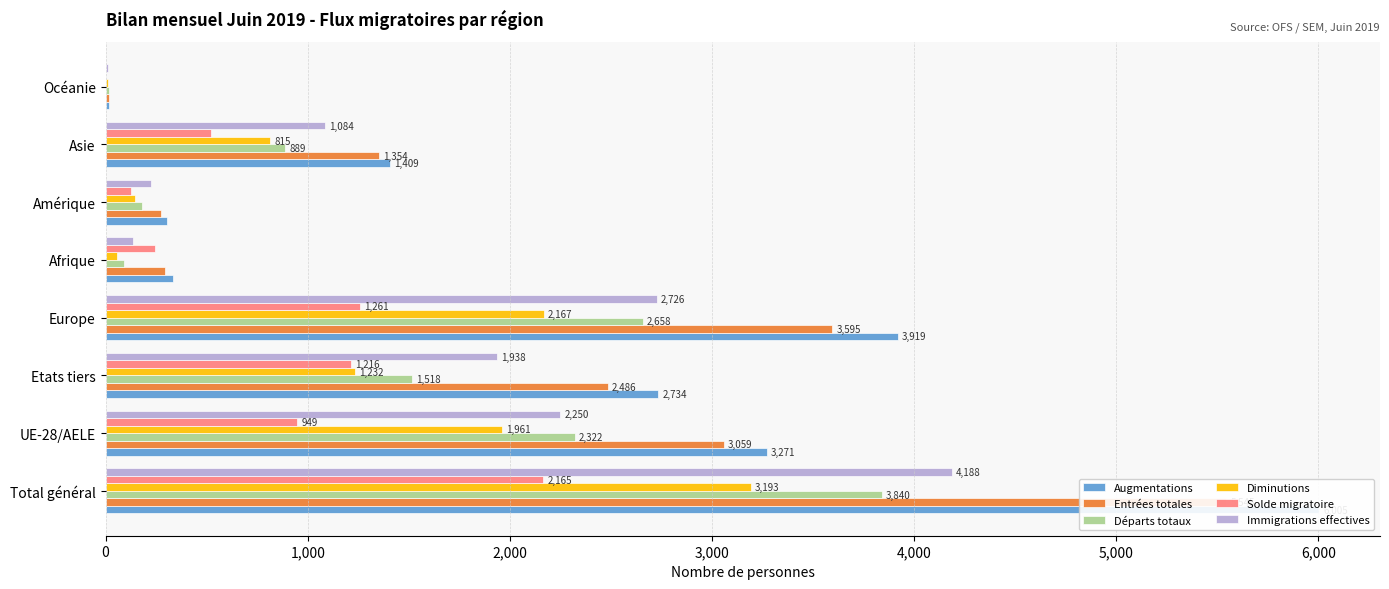

Between Total général and Océanie, which series saw the biggest shift?

Augmentations